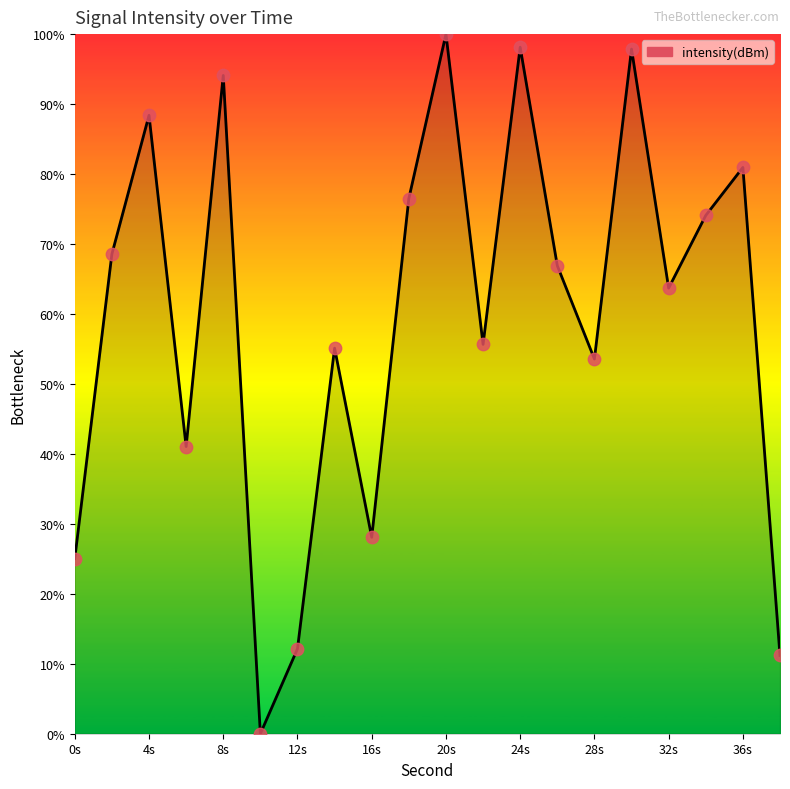

What is the difference between the maximum and minimum values?

100.0